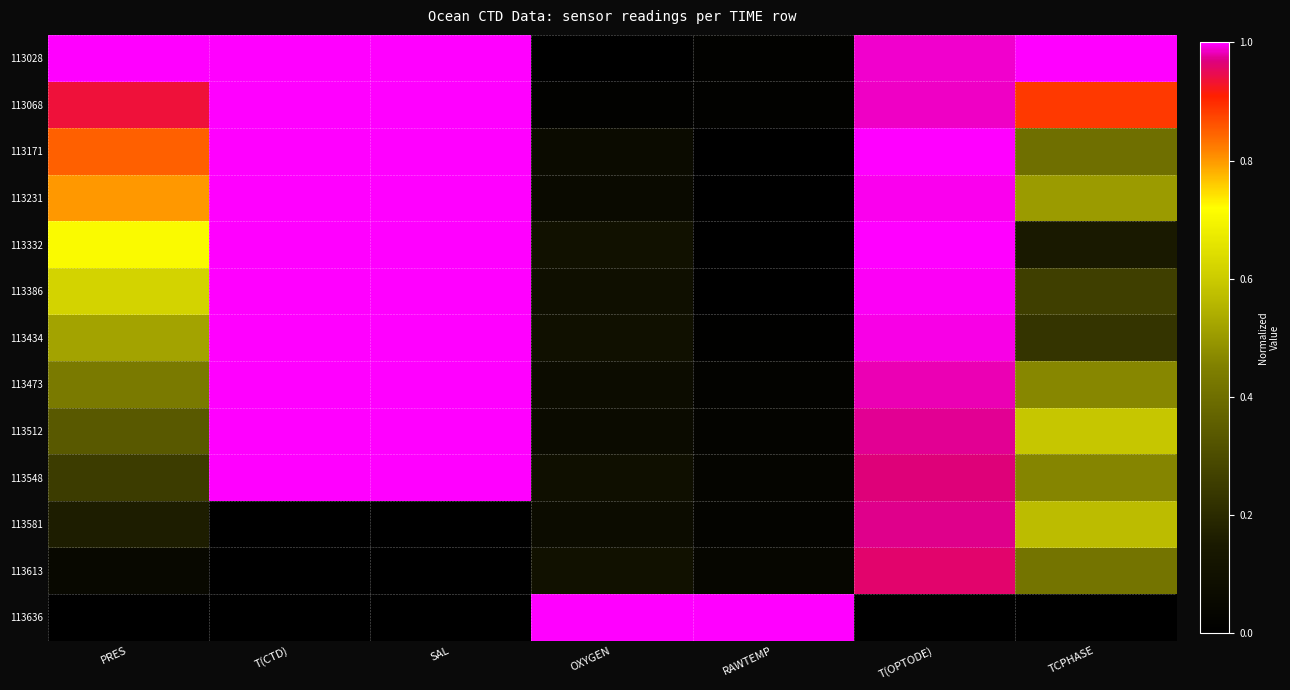

At T(OPTODE), list the series in order from largest to smallest.

113332, 113171, 113386, 113231, 113434, 113028, 113068, 113473, 113512, 113581, 113548, 113613, 113636